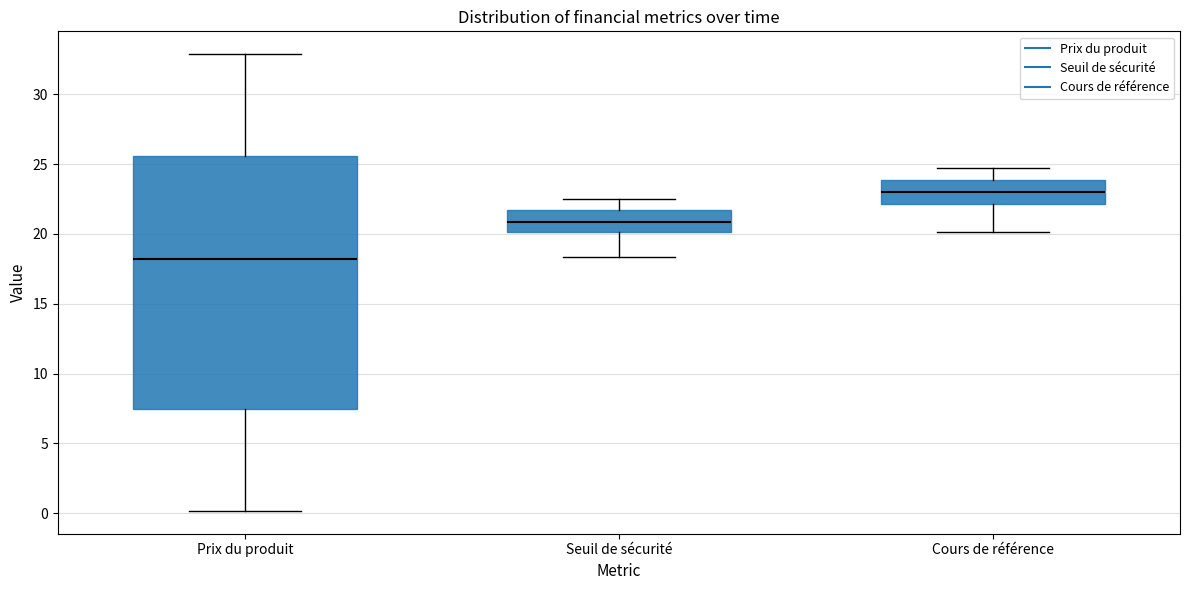

Comparing the boxes themselves (not the whiskers), which one is the tallest?

Prix du produit